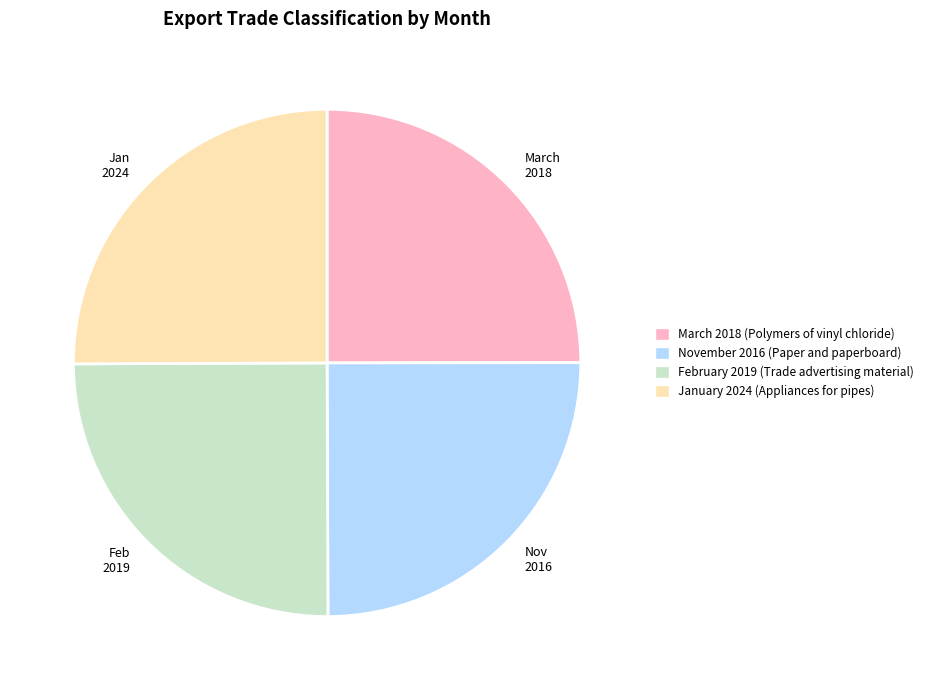

How many slices are in this pie chart?

4